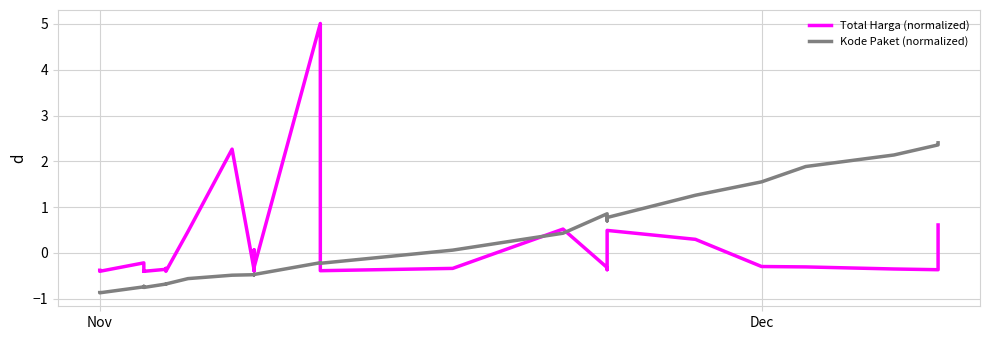

How many intersections are there between Kode Paket (normalized) and Total Harga (normalized)?

3